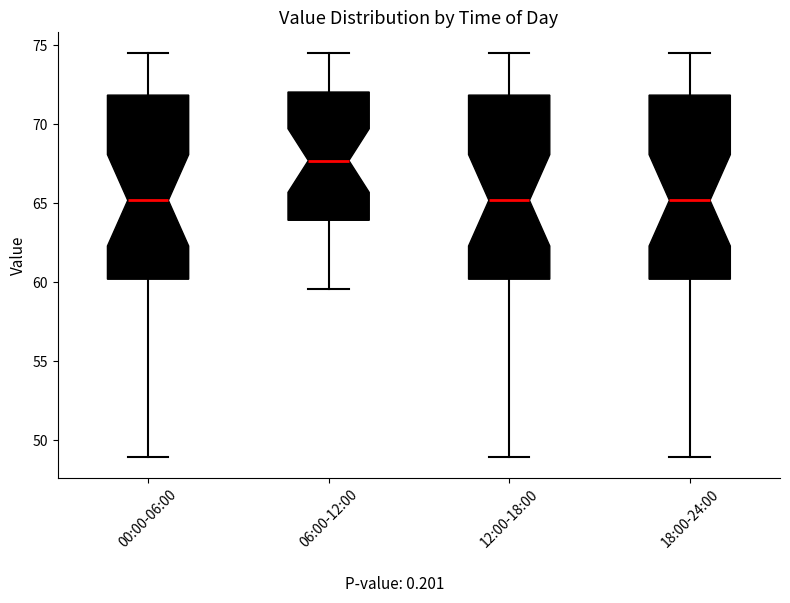

Which box's median line is the highest?

06:00-12:00